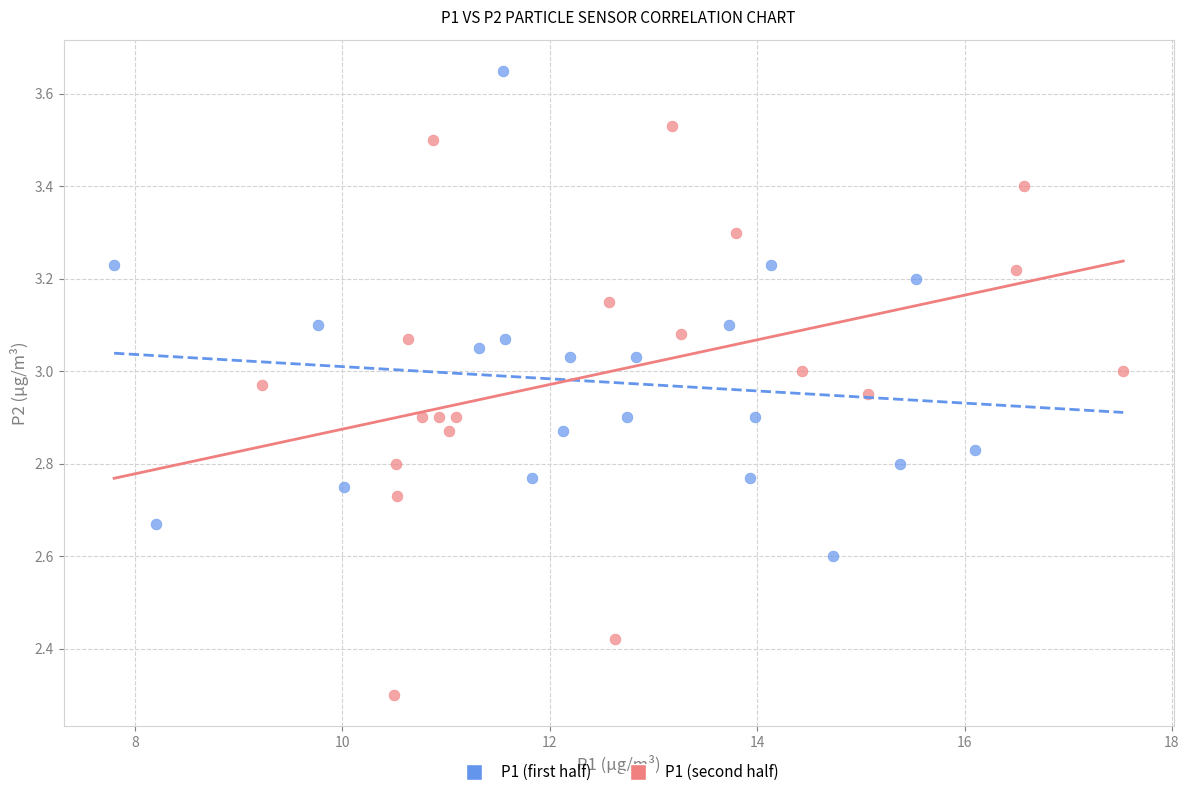

Which series reaches the maximum Y coordinate?

P1 (first half)